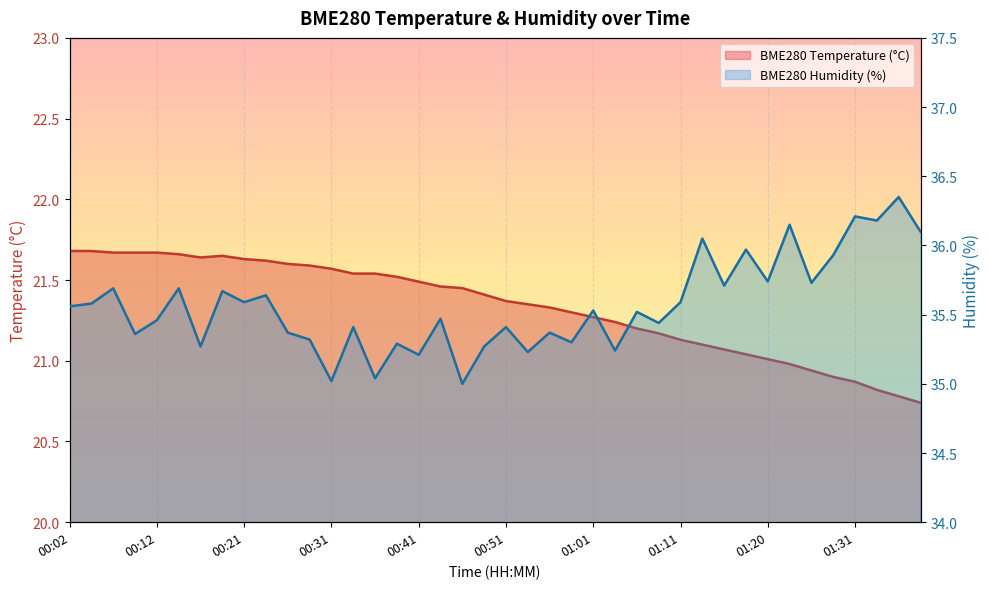

Read the BME280_humidity value at 00:21.

35.6